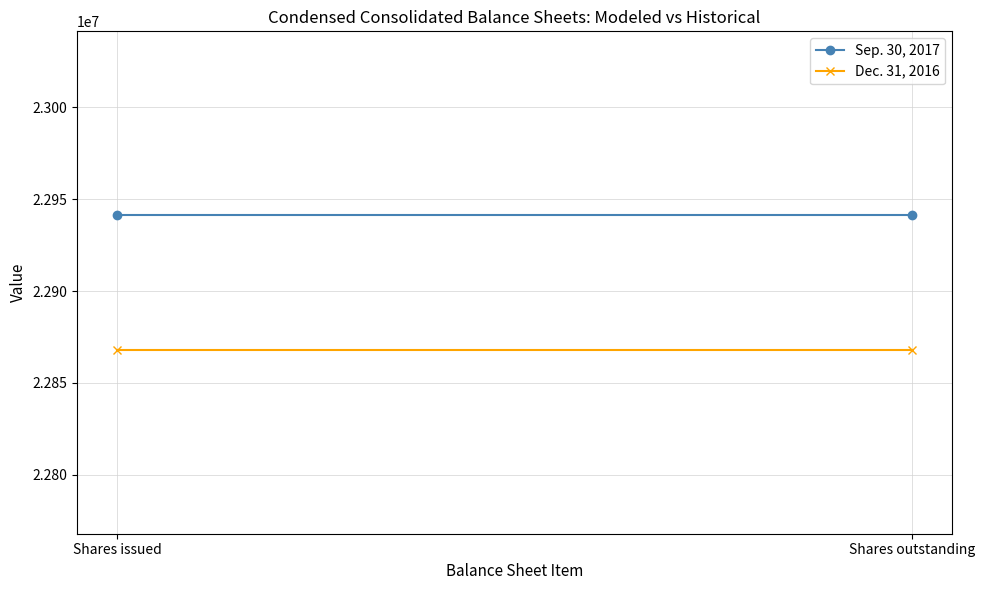

What is the sum of the Dec. 31, 2016 values at Shares outstanding and Shares issued?

45735604